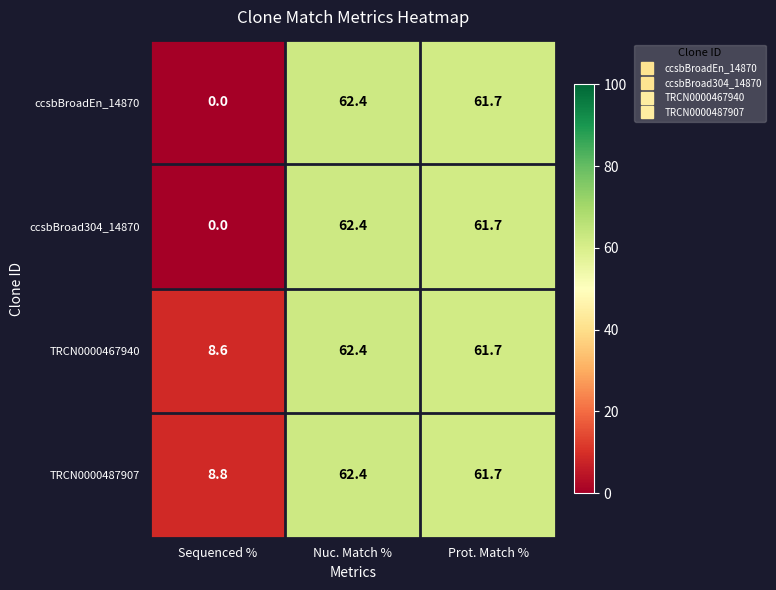

The ccsbBroad304_14870 series shows -27.6 at Sequenced %. True or false?

False